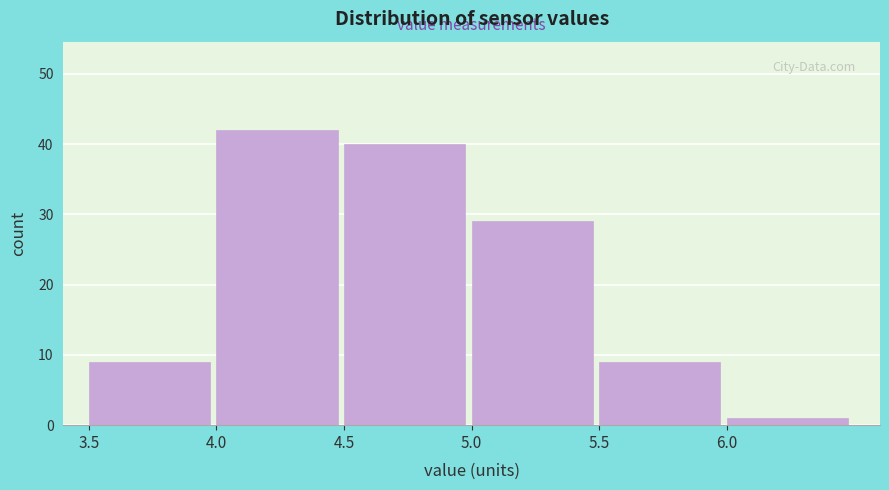

Reading left to right, transcribe this chart: for each bar, give the range it covers on the x-axis and its height. The values are not printed on the chart, so give them approximately, as read against the axis.

3.5 to 4.0: 9
4.0 to 4.5: 42
4.5 to 5.0: 40
5.0 to 5.5: 29
5.5 to 6.0: 9
6.0 to 6.5: 1